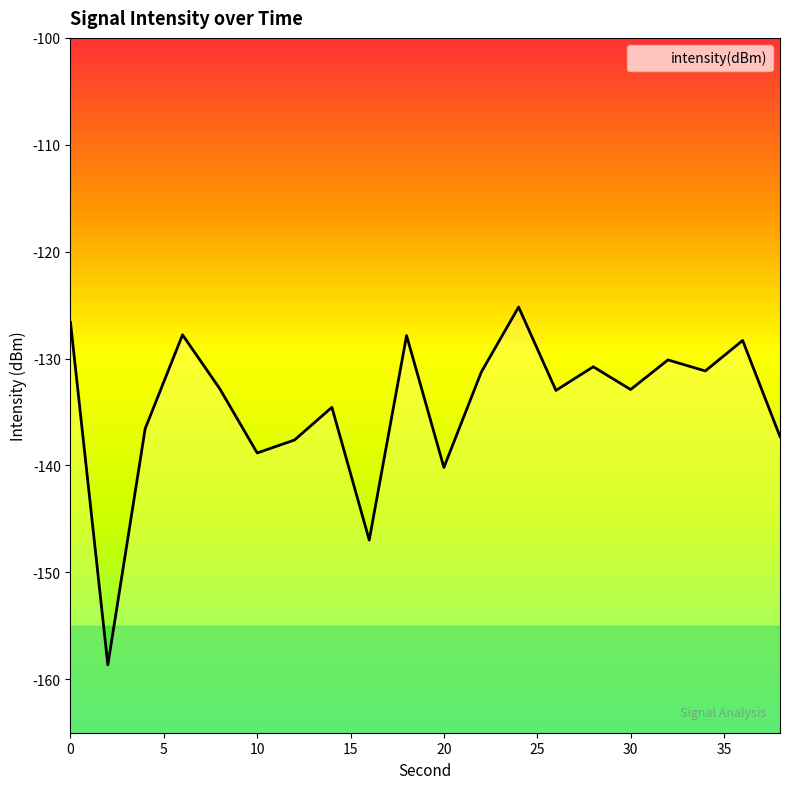

Reading left to right, what are all the values shown in this chart?

0=-126.6	2=-158.6	4=-136.6	6=-127.8	8=-132.8	10=-138.8	12=-137.6	14=-134.6	16=-147.0	18=-127.8	20=-140.2	22=-131.3	24=-125.2	26=-133.0	28=-130.8	30=-132.9	32=-130.1	34=-131.2	36=-128.3	38=-137.3